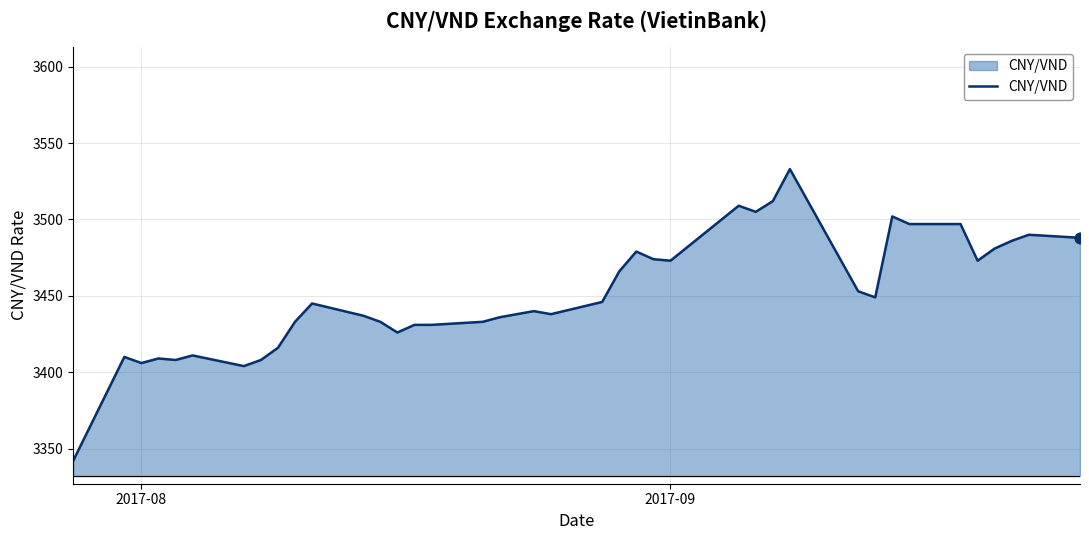

What is the difference between the maximum and minimum values?

191